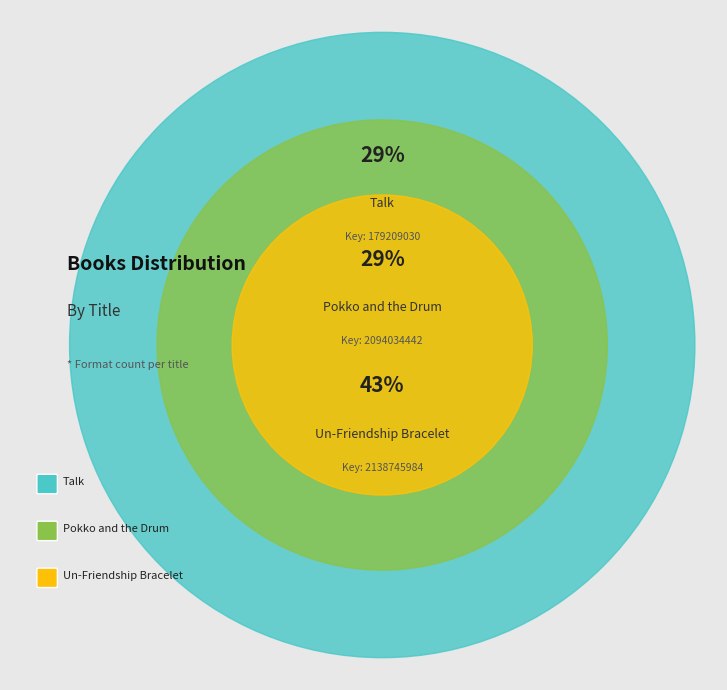

The Un-Friendship Bracelet slice represents 43% of the pie. True or false?

True